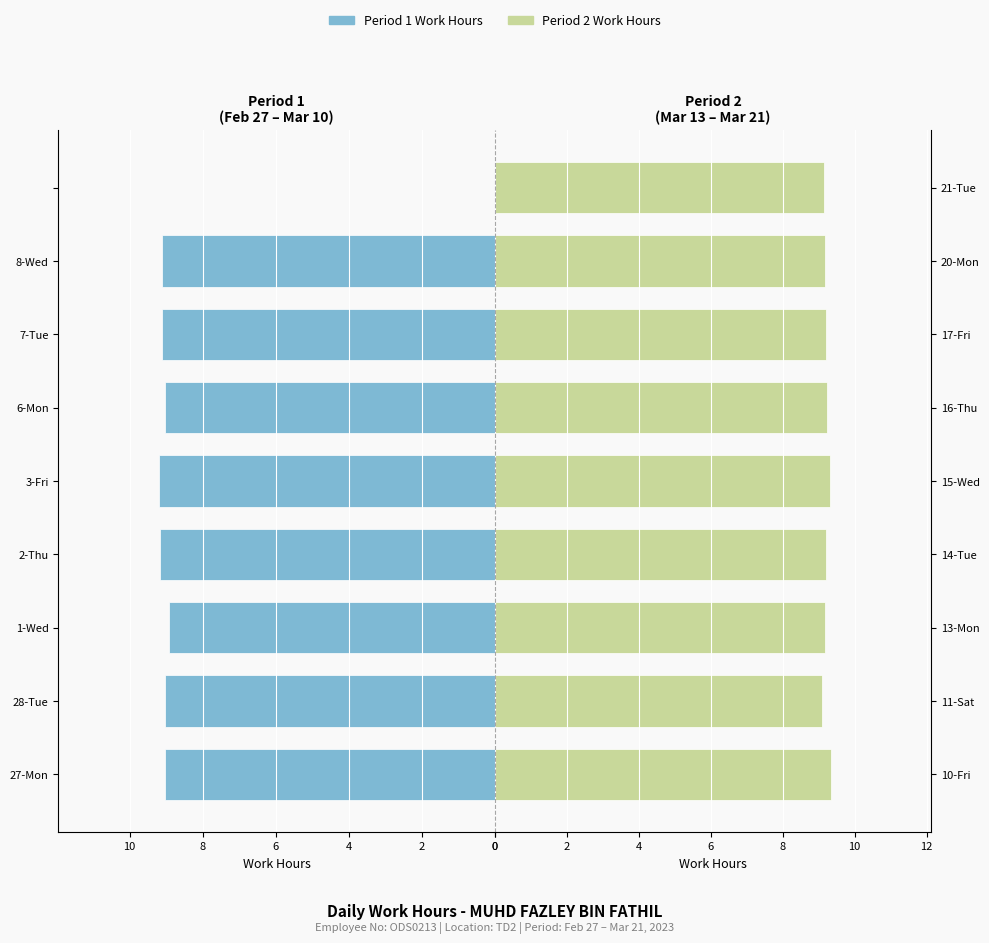

Reading left to right, list all the values displayed in this chart.

First Half (Feb 27 – Mar 10): 9.0	9.0	8.9	9.2	9.2	9.0	9.1	9.1	0.0
Second Half (Mar 13 – Mar 21): 9.3	9.1	9.2	9.2	9.3	9.2	9.2	9.2	9.1